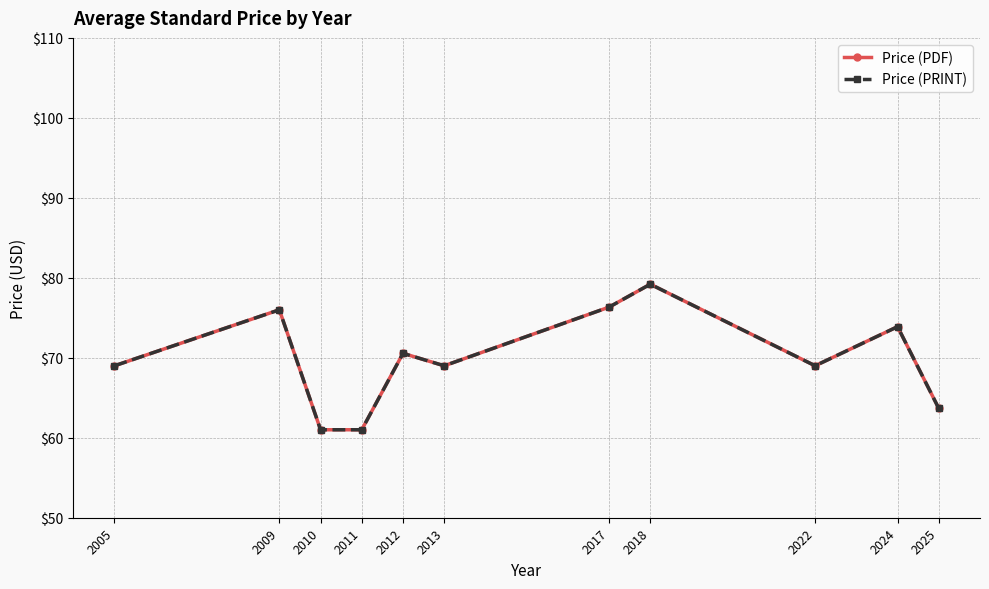

Reading left to right, extract all data points from this chart.

Price (PDF): 2005=69.0	2009=76.0	2010=61.0	2011=61.0	2012=70.6	2013=69.0	2017=76.3	2018=79.2	2022=69.0	2024=73.9	2025=63.7
Price (PRINT): 2005=69.0	2009=76.0	2010=61.0	2011=61.0	2012=70.6	2013=69.0	2017=76.3	2018=79.2	2022=69.0	2024=73.9	2025=63.7